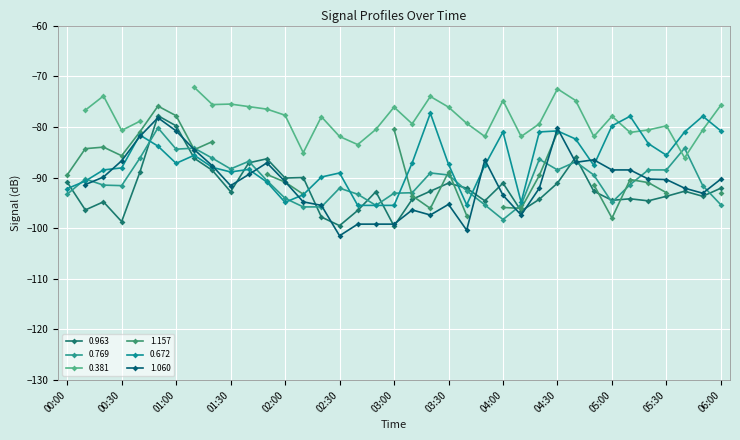

Which series has the largest range (max minus min)?

0.963